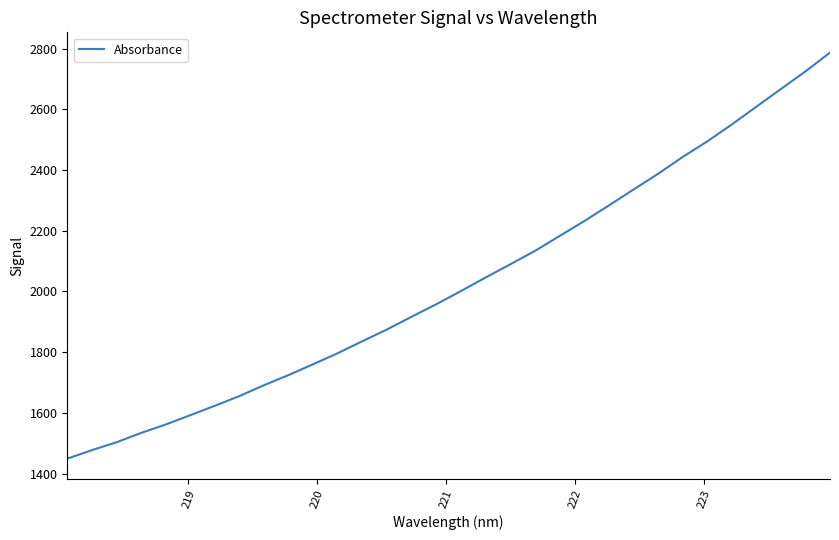

What is the difference between the maximum and minimum values?

1337.3